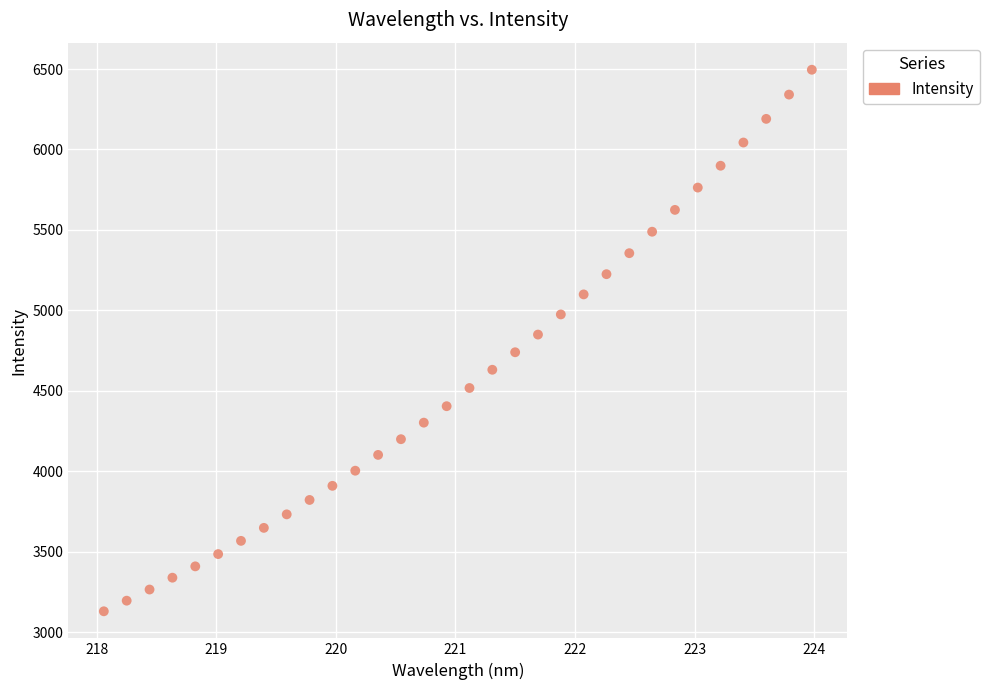

What is the range of X values (max minus min)?

5.9